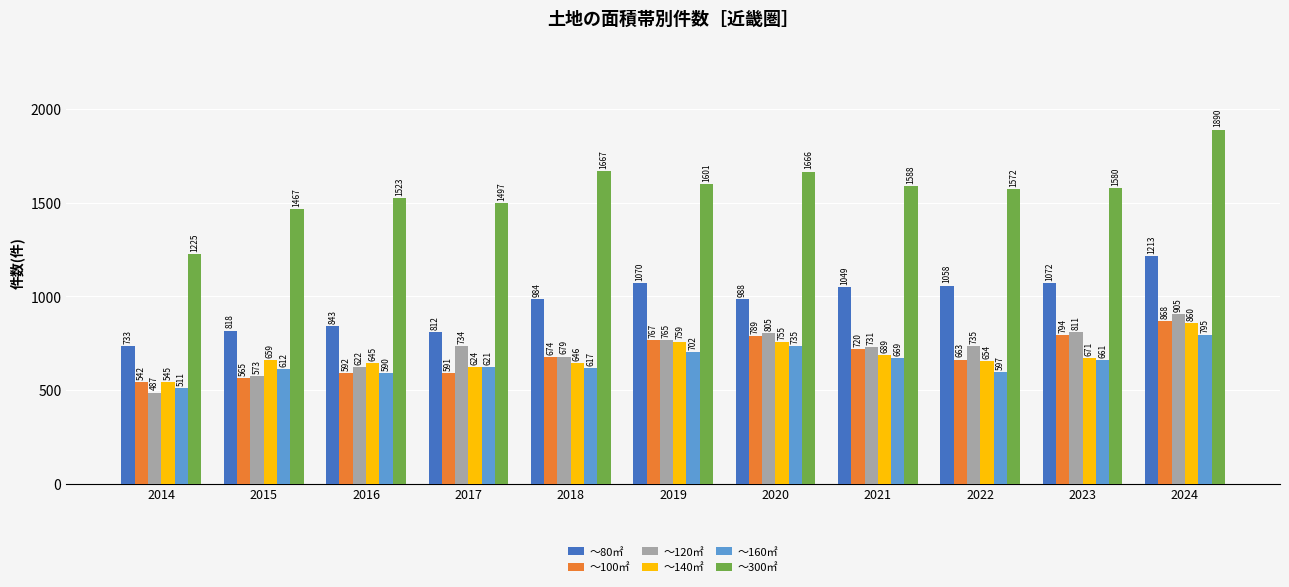

What are all the series names shown in the legend?

～80㎡, ～100㎡, ～120㎡, ～140㎡, ～160㎡, ～300㎡